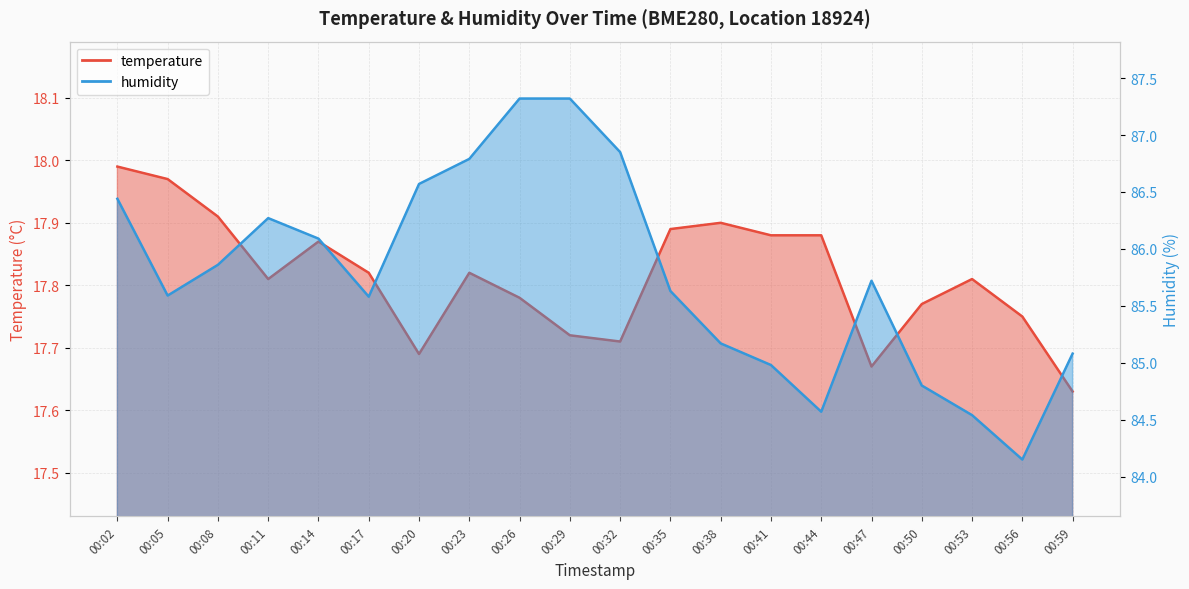

Is the value of humidity at 00:32 greater than the value of temperature at 00:59?

Yes